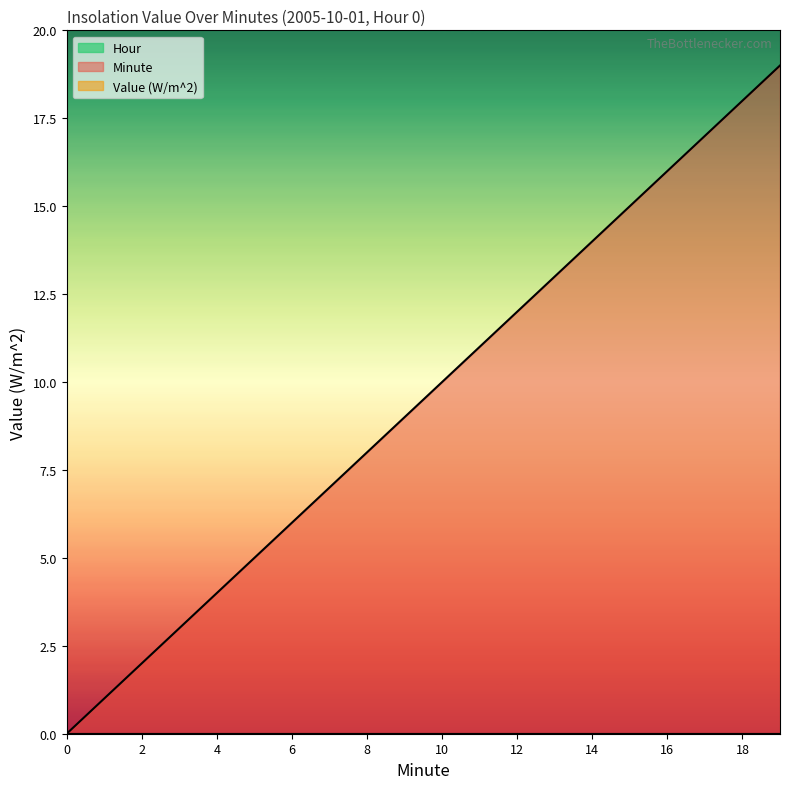

Which series has the largest range (max minus min)?

Minute